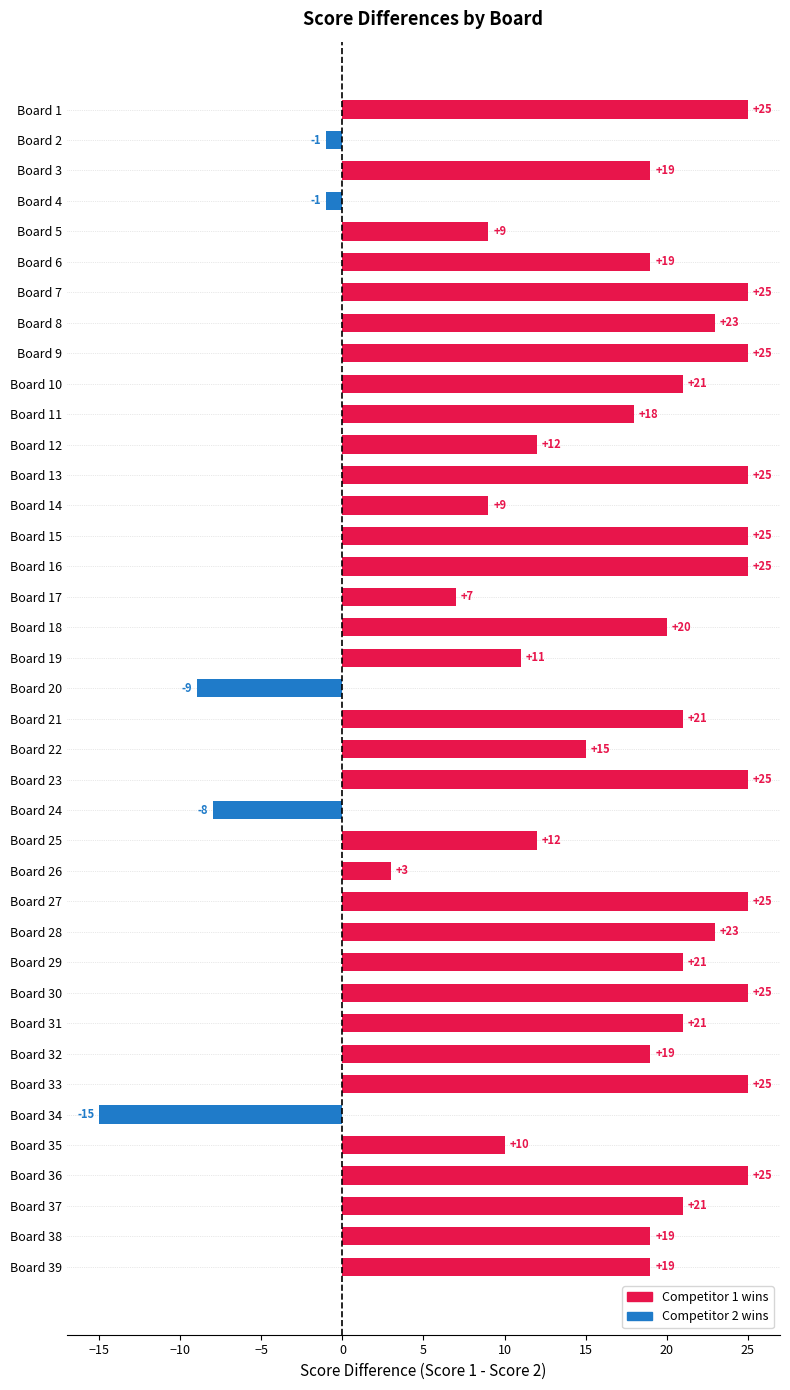

What is the value of the 36th bar from the top?

25